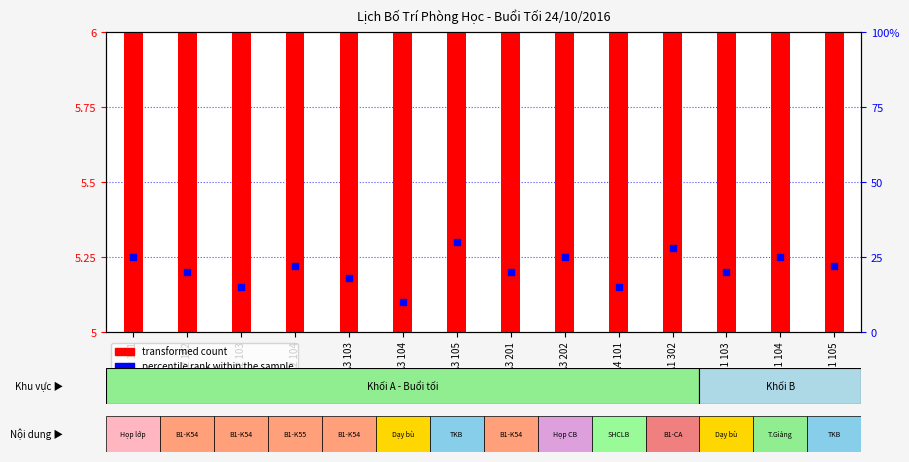

Is the value of transformed count at A2 102 greater than the value of percentile rank within the sample at B1 105?

No